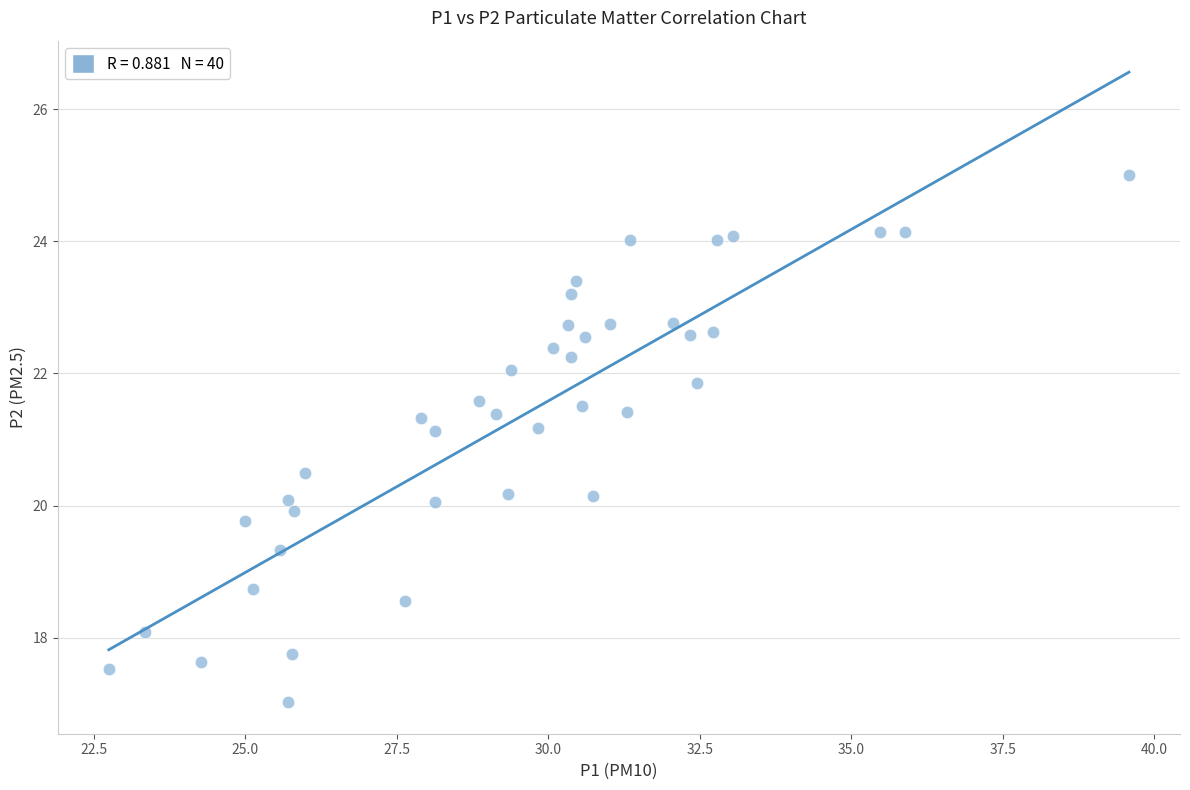

What is the range of Y values (max minus min)?

8.0